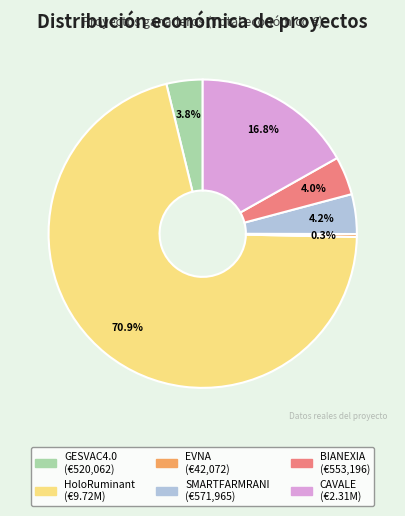

Approximately how many times larger is the value at EVNA compared to GESVAC4.0?

0.1